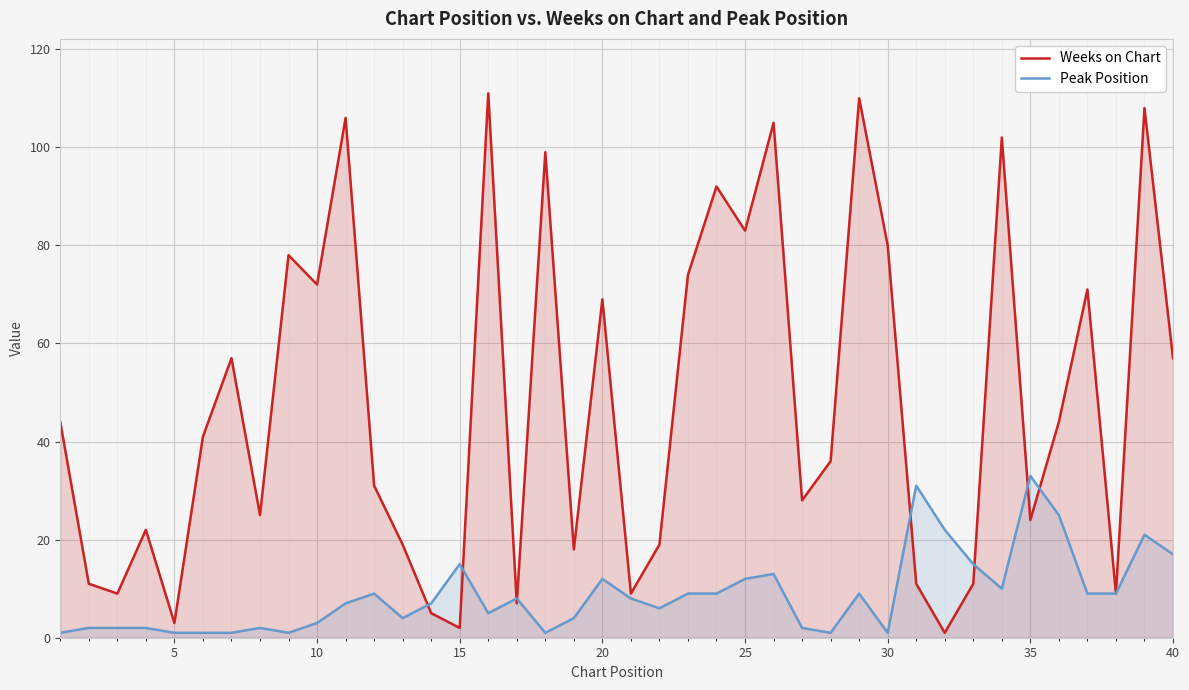

How many data points does each series have?

40